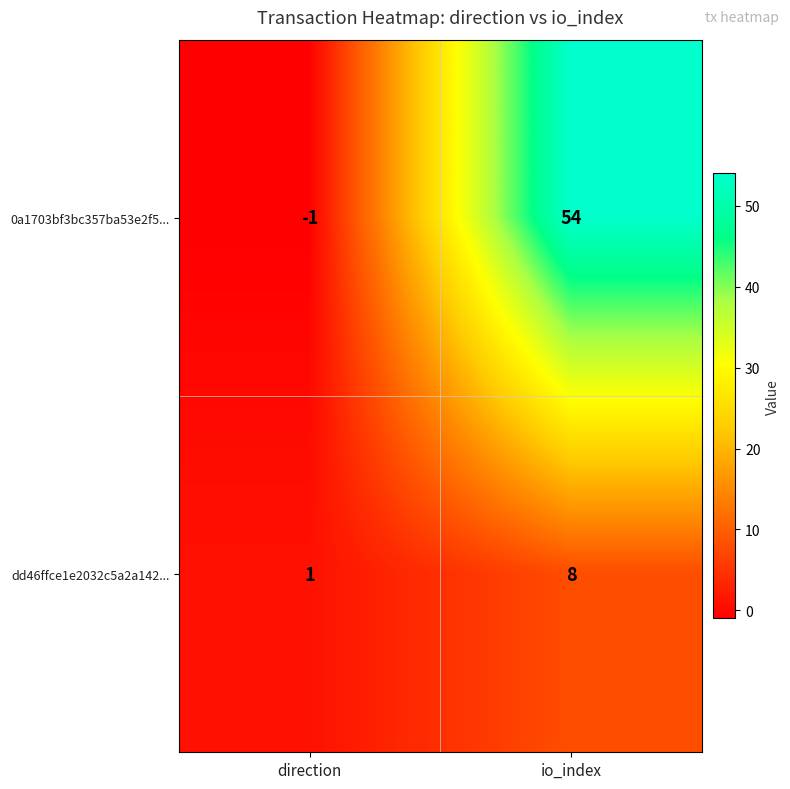

Rank the series by their average value, from highest to lowest.

0a1703bf3bc357ba53e2f5..., dd46ffce1e2032c5a2a142...